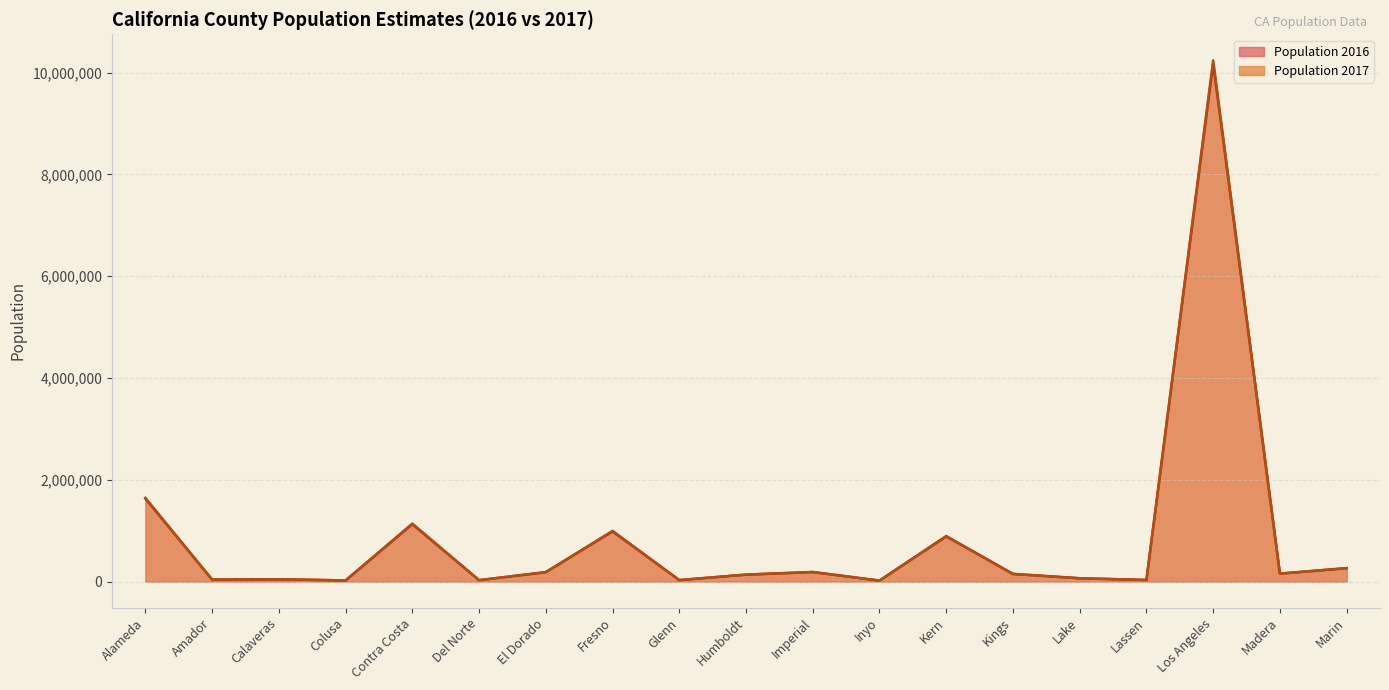

What position from the left is Fresno?

8